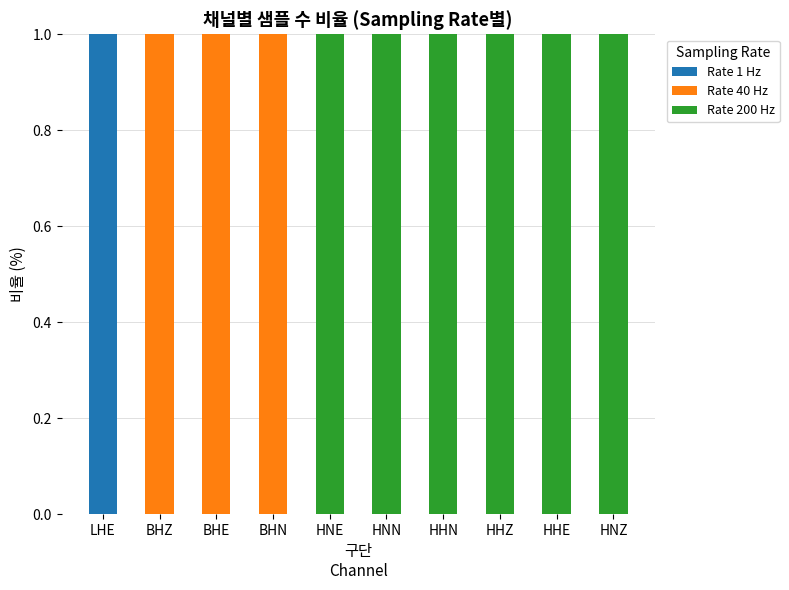

Are the bars grouped side by side (vs. stacked)?

No